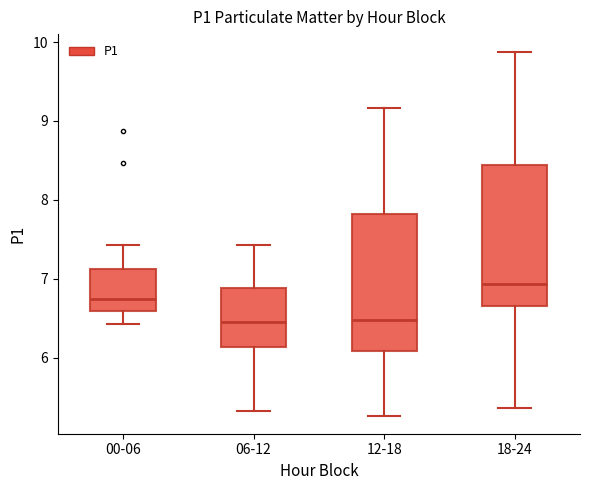

Reading left to right, read every box against the y-axis: the position of its median line, the range the box covers, and the ends of its whiskers. The values are not printed on the chart, so give them approximately, as read against the axis.

00-06: median 6.8, box 6.6 to 7.1, whiskers 6.4 to 7.4
06-12: median 6.5, box 6.1 to 6.9, whiskers 5.3 to 7.4
12-18: median 6.5, box 6.1 to 7.8, whiskers 5.3 to 9.2
18-24: median 6.9, box 6.7 to 8.4, whiskers 5.4 to 9.9